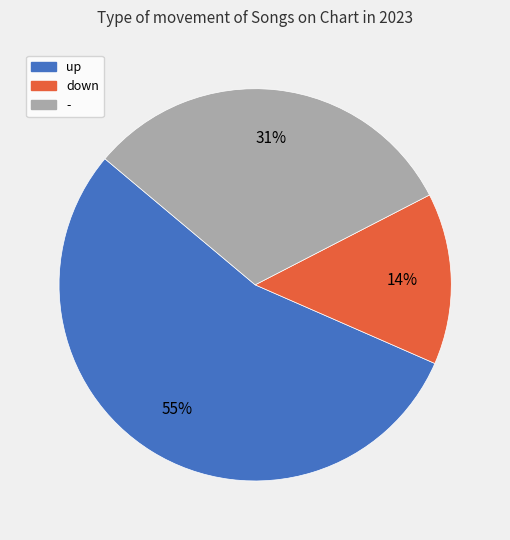

How many slices are in this pie chart?

3